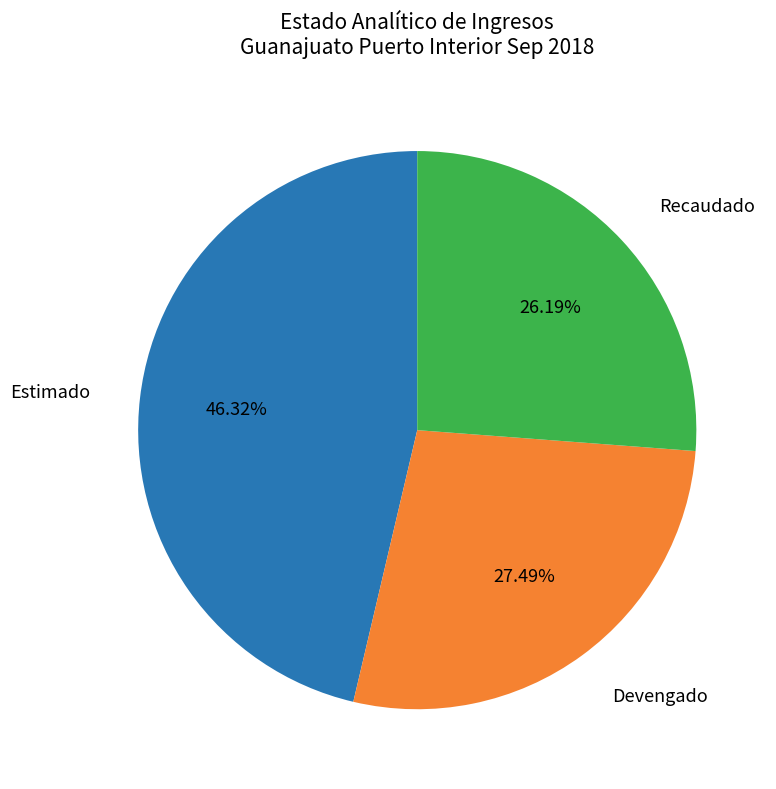

Rank the categories by value from lowest to highest.

Recaudado, Devengado, Estimado